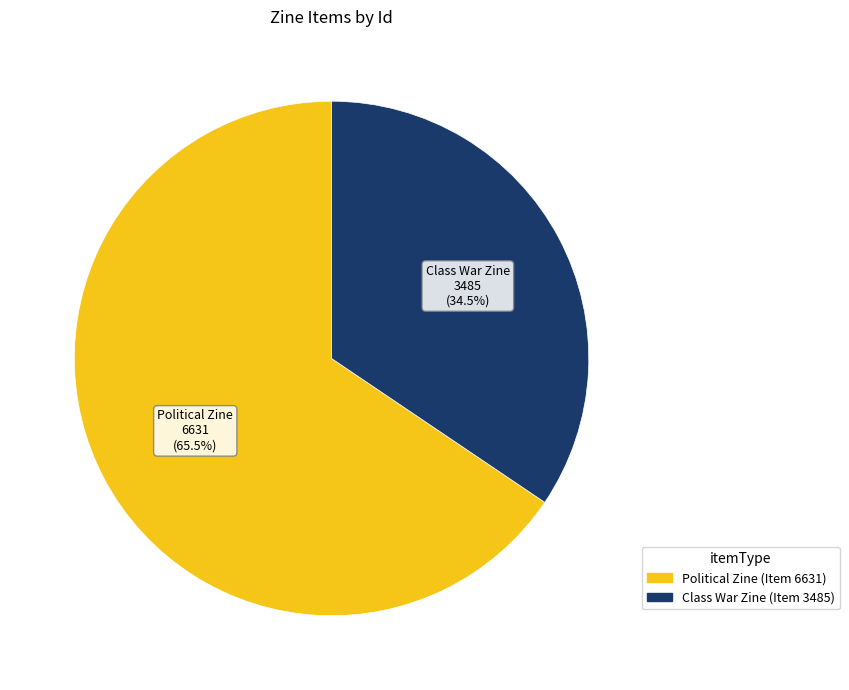

Does any single category account for the majority?

Yes